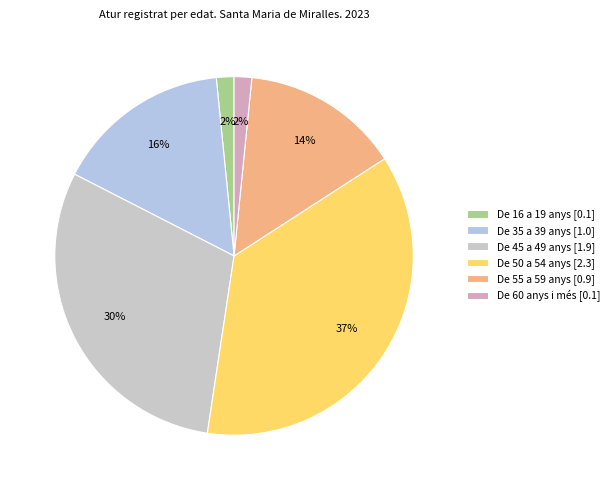

To the nearest percent, what is the combined percentage of De 55 a 59 anys and De 45 a 49 anys?

44%